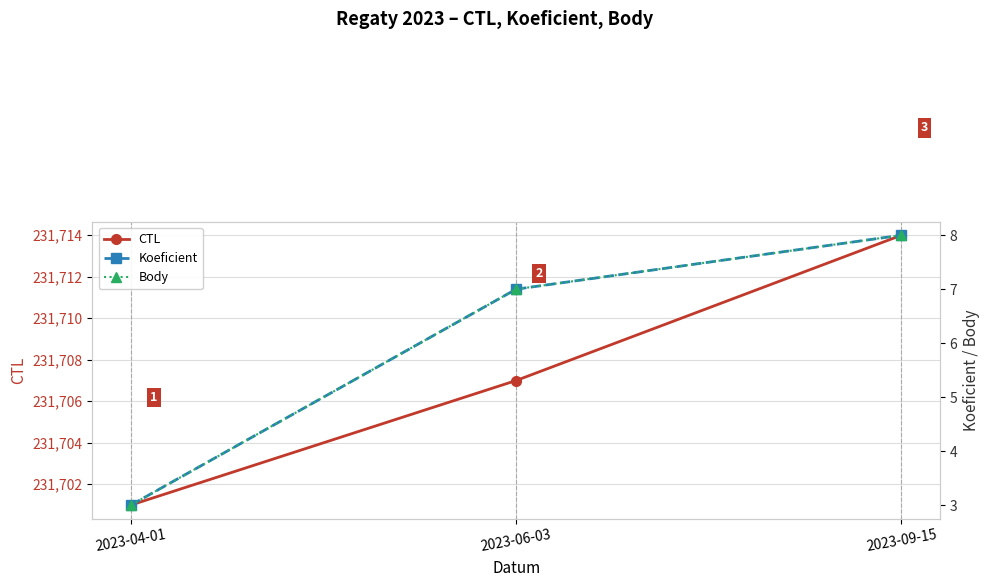

Rank the series by their maximum value, from lowest to highest.

Koeficient, Body, CTL